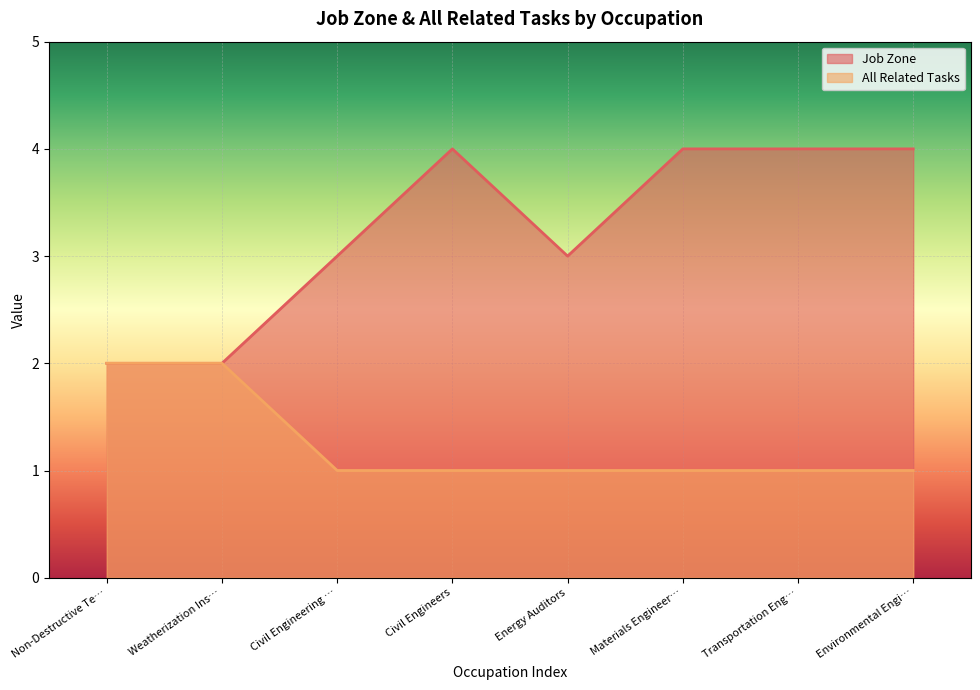

How many Job Zone values are between 3 and 4?

6